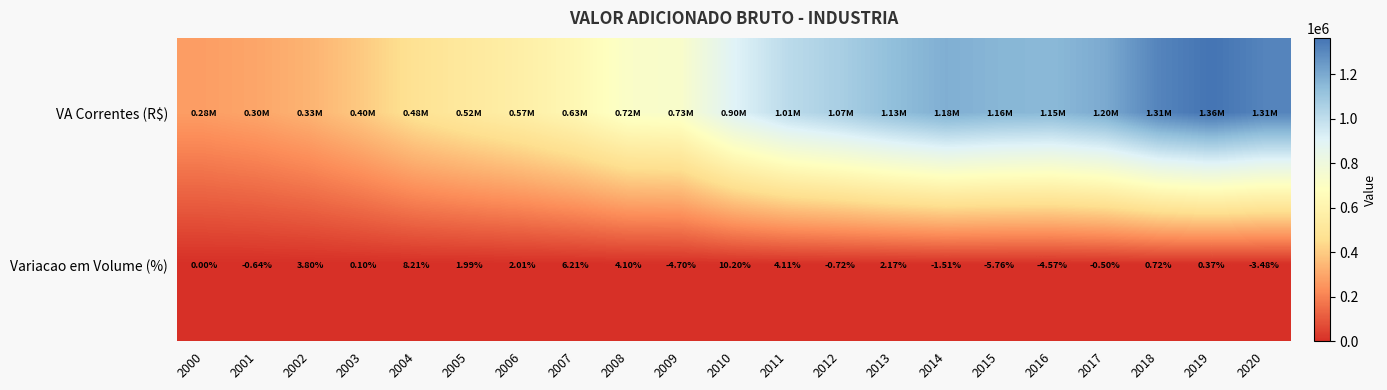

What is the maximum value shown in the chart?

1363547.3